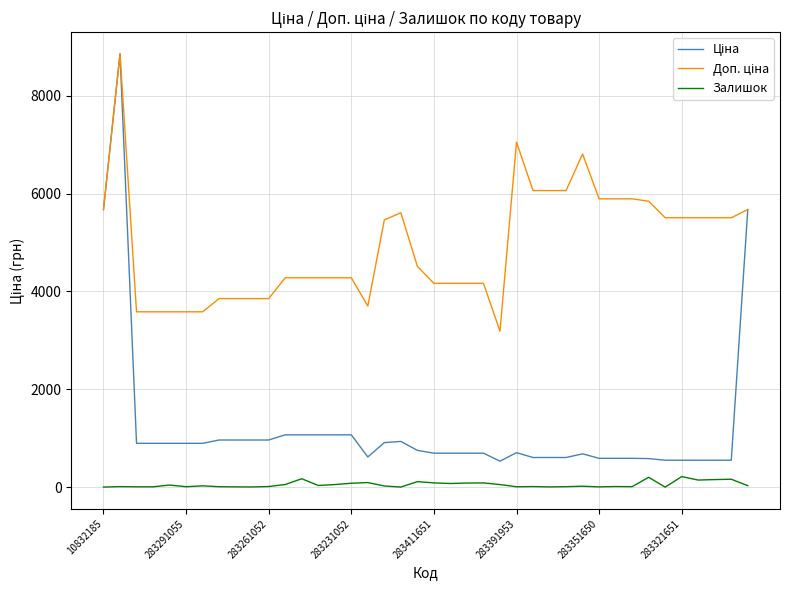

Does the chart have visible grid lines?

Yes